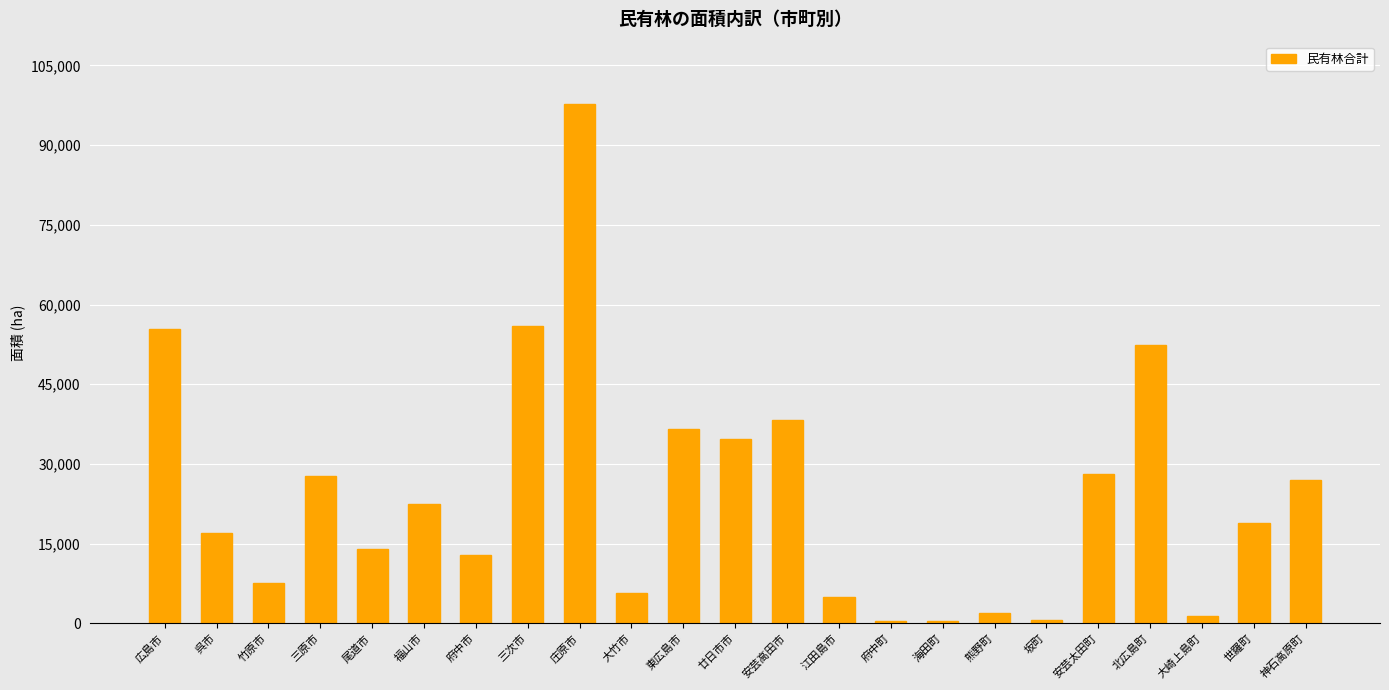

What is the value of the 23rd bar from the left?

26921.1